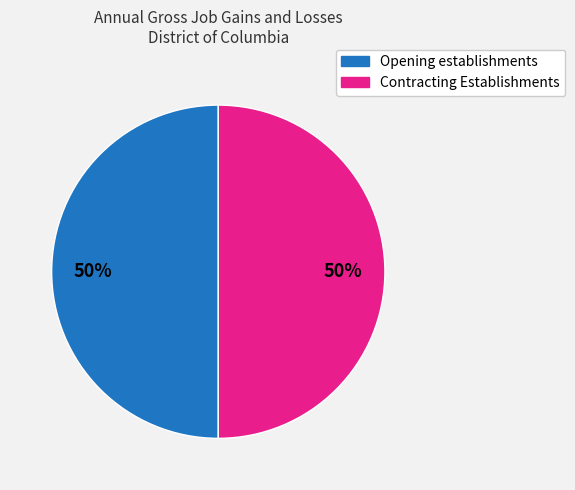

What is the ratio of the value at Opening establishments to the value at Contracting Establishments?

1.0